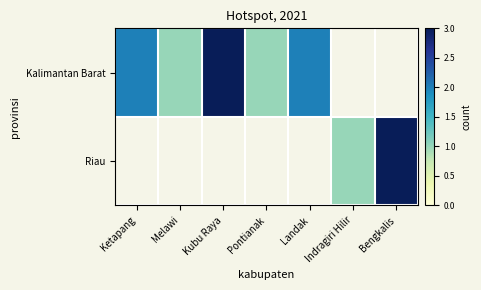

Which has a higher value, Landak or Pontianak?

Landak